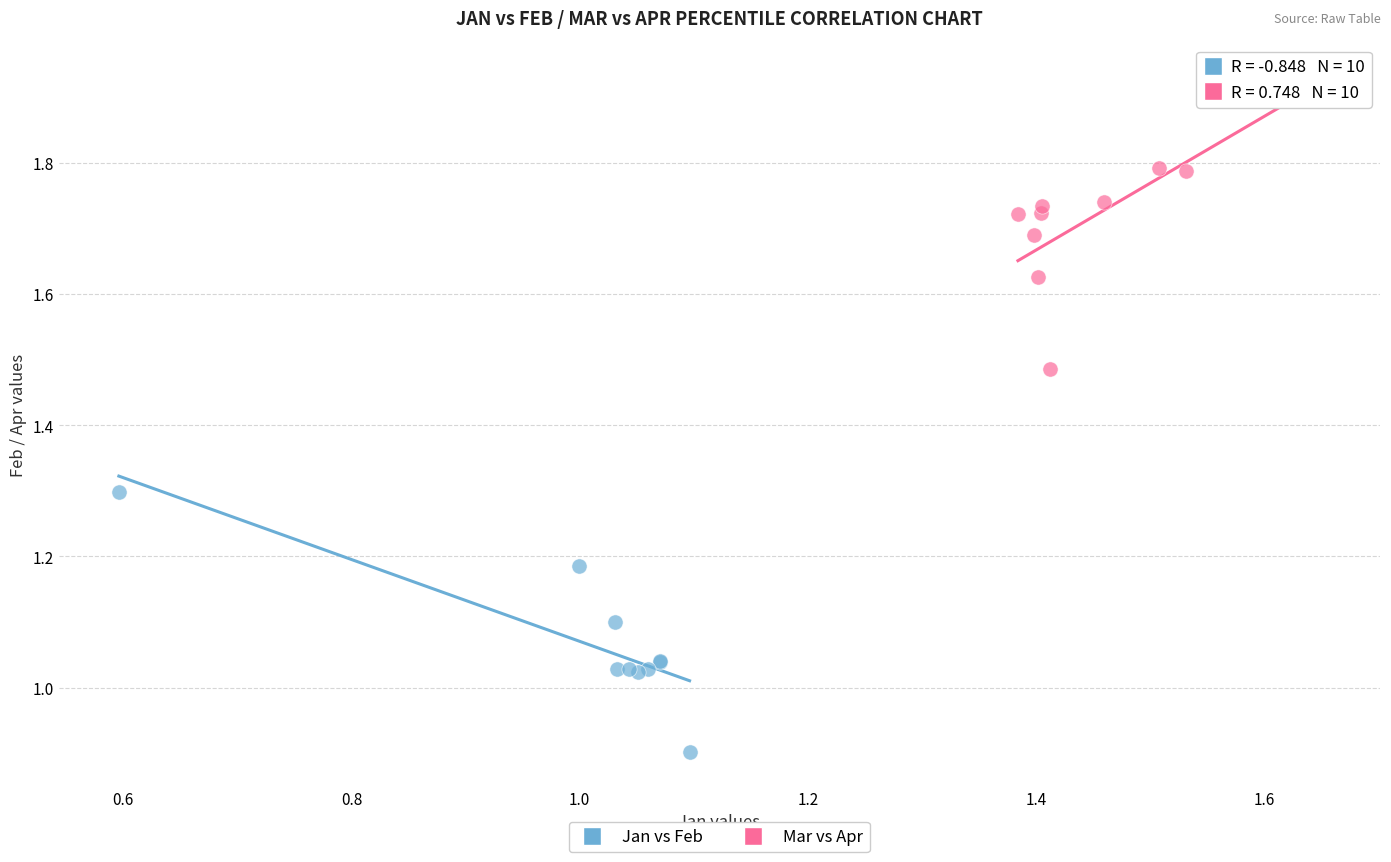

Which series has the widest spread of Y values?

Mar vs Apr